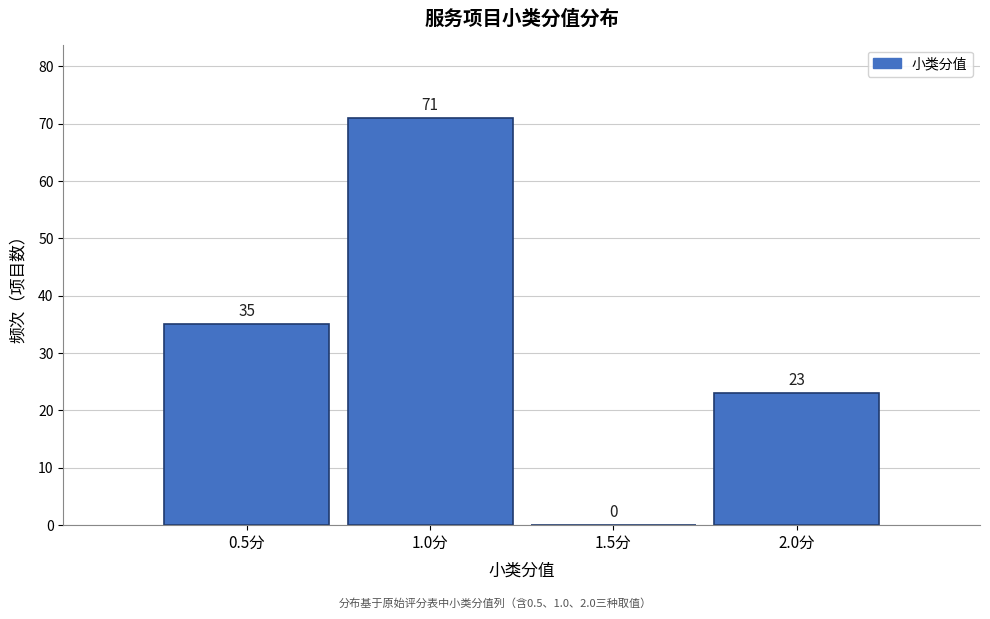

Reading left to right, transcribe this chart: for each bar, give the range it covers on the x-axis and its height.

0.25 to 0.75: 35
0.75 to 1.25: 71
1.25 to 1.75: 0
1.75 to 2.25: 23